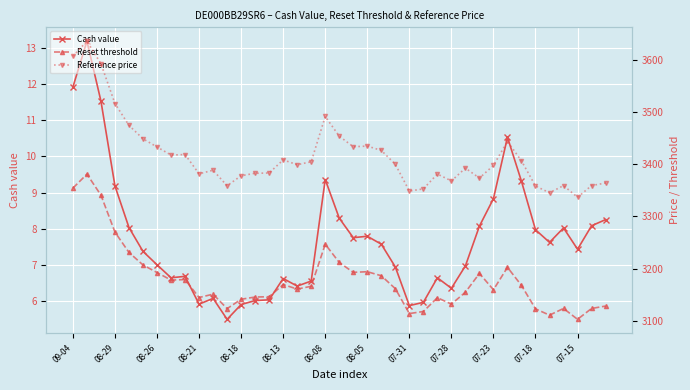

True or false: Reference price and Reset threshold cross at least once.

False